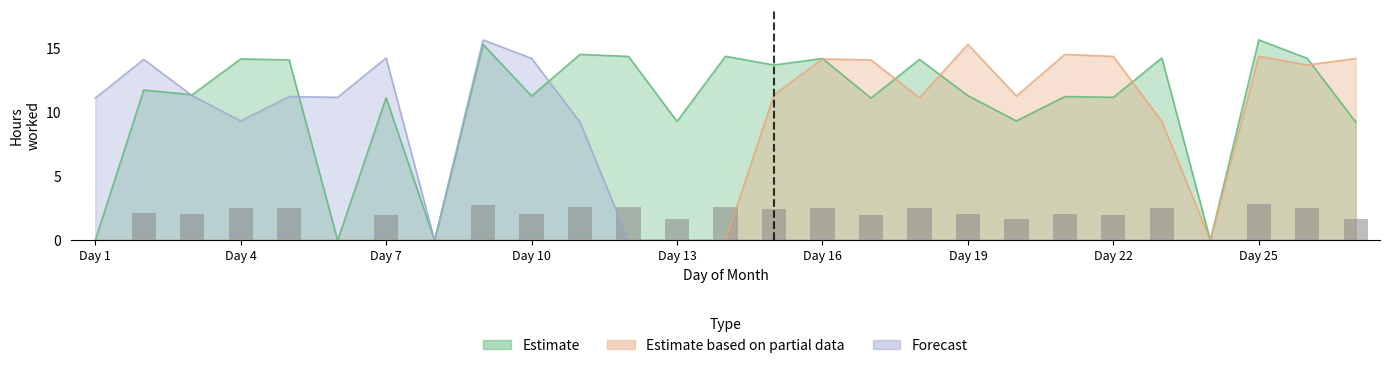

At which category is the sum across all series the highest?

9